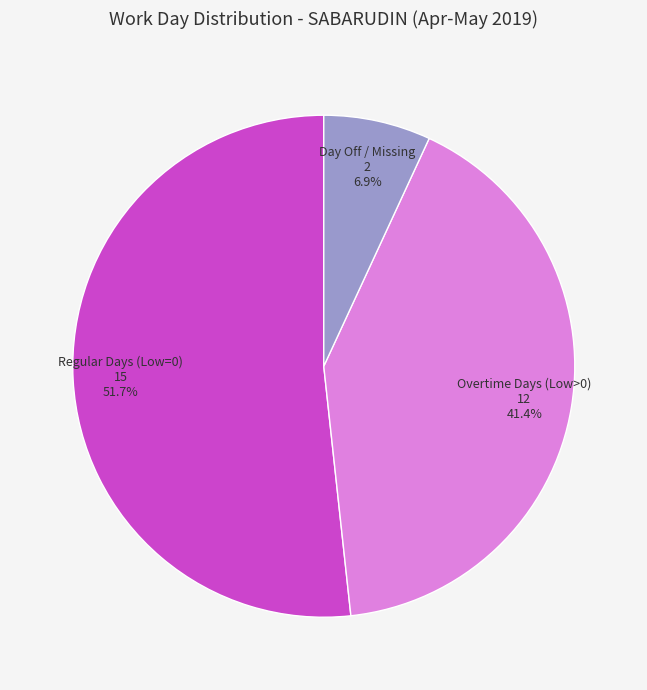

How many segments does this pie chart have?

3